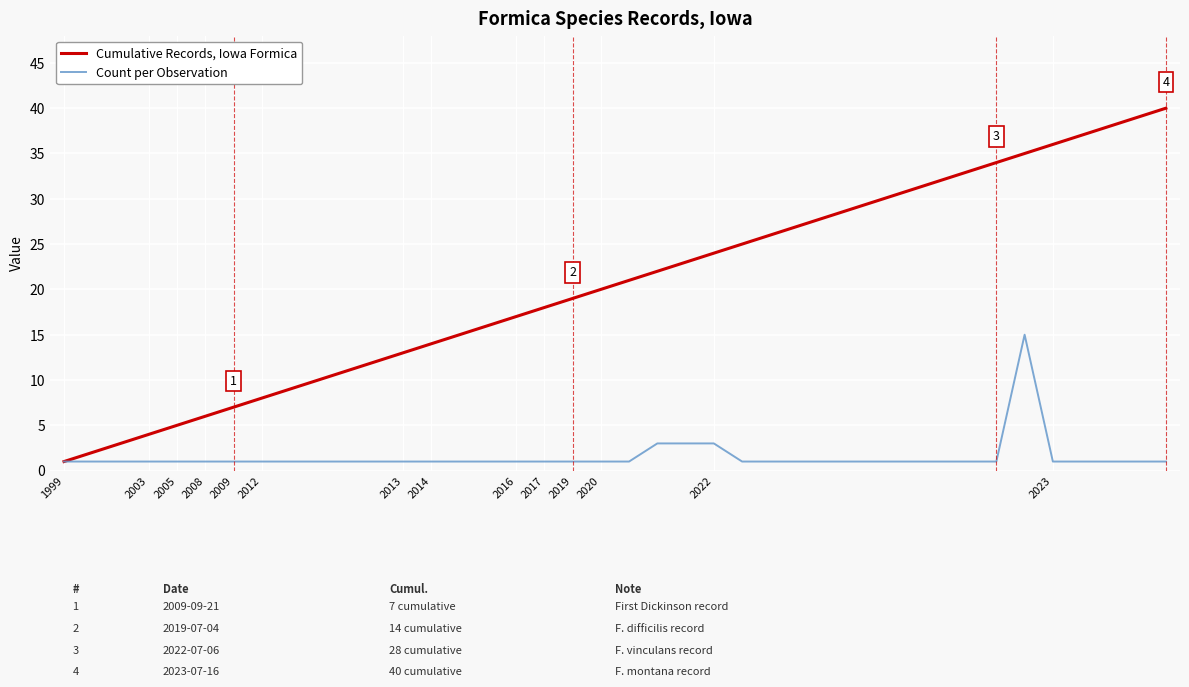

What is the greatest value displayed?

40